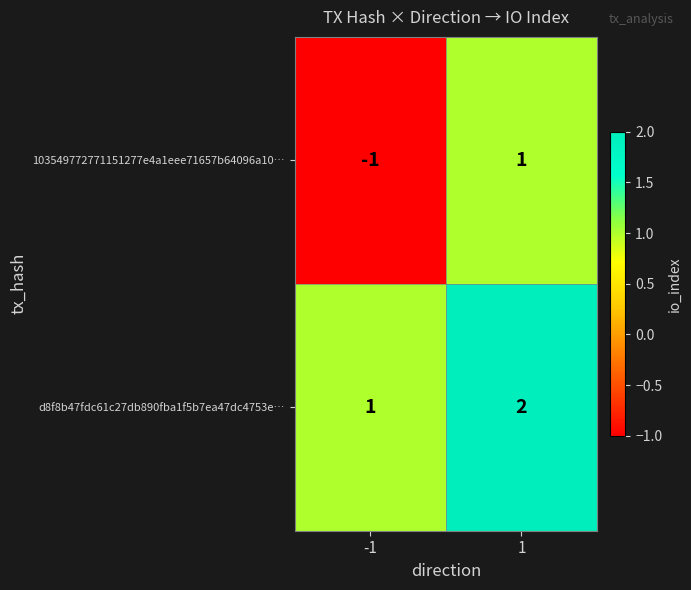

Is it true that 103549772771151277e4a1eee71657b64096a10… equals -1 at -1?

True